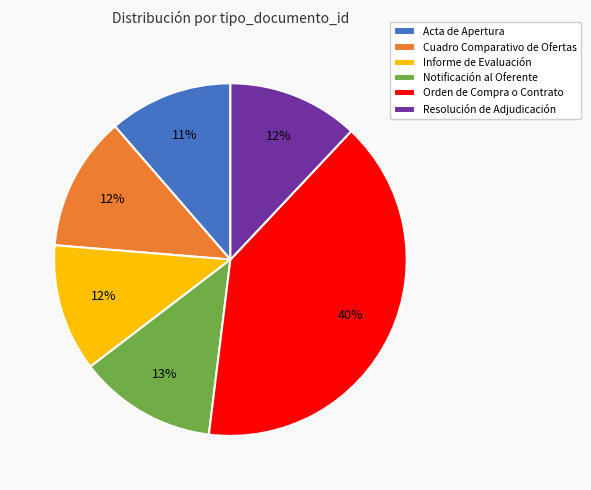

To the nearest percent, what portion does Acta de Apertura represent?

11%